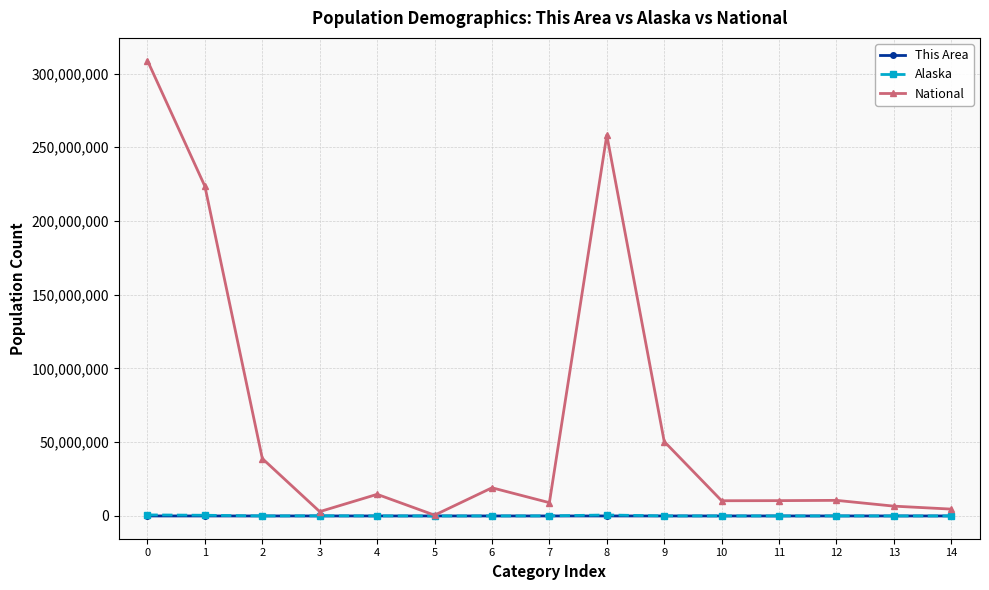

Which series has the largest total across all categories?

National